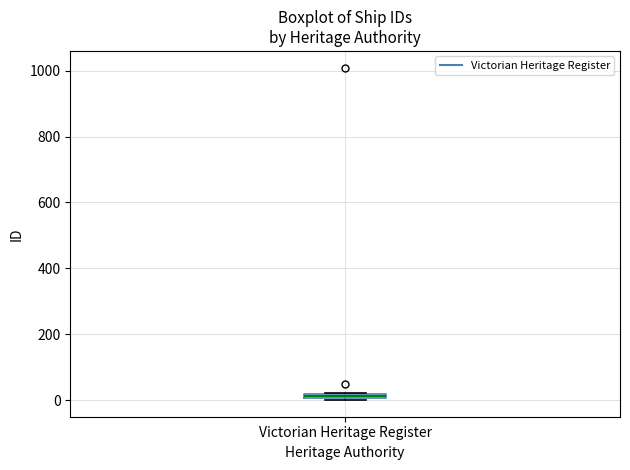

Where is the lower edge of the box for Victorian Heritage Register on the y-axis? The values are not printed on the chart, so give them approximately, as read against the axis.

0